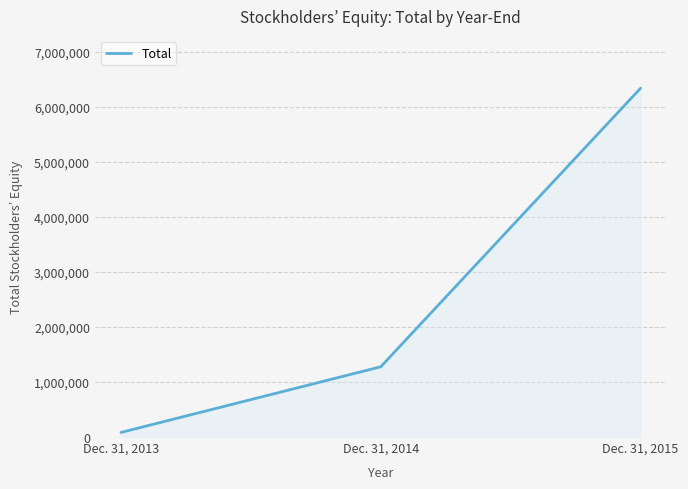

List the labels in order of value, smallest first.

Dec. 31, 2013, Dec. 31, 2014, Dec. 31, 2015